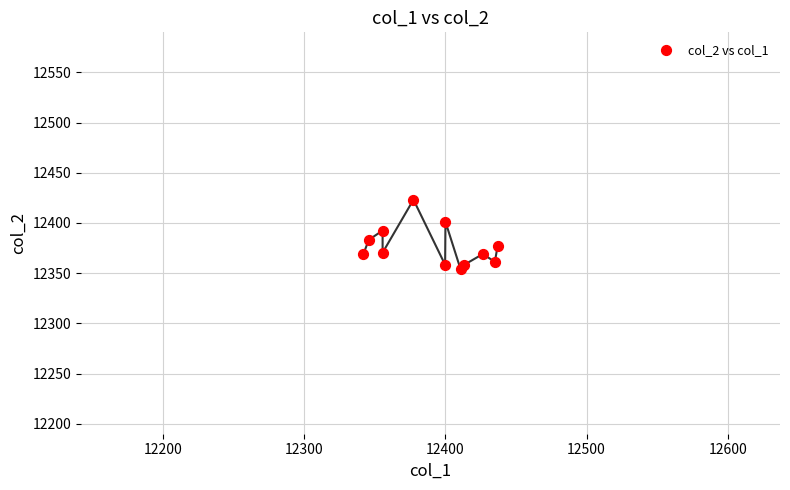

What is the average X value?

12391.6